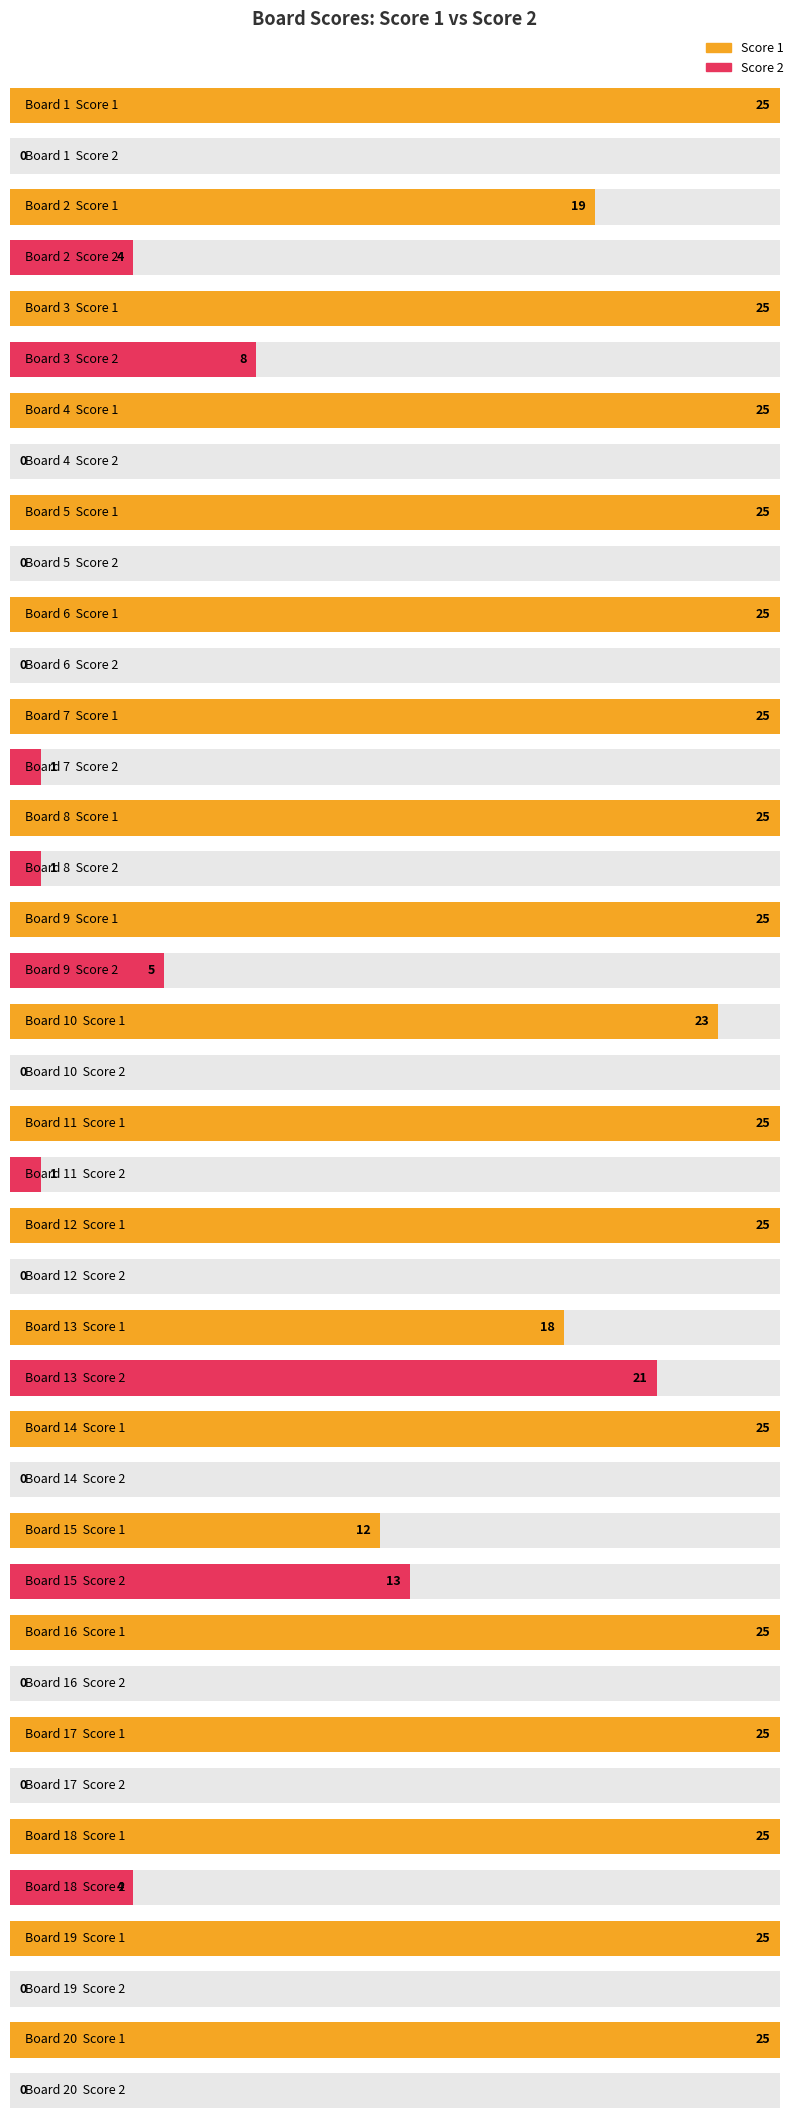

Reading left to right, what are all the values shown in this chart?

Score 1: 1=25	2=19	3=25	4=25	5=25	6=25	7=25	8=25	9=25	10=23	11=25	12=25	13=18	14=25	15=12	16=25	17=25	18=25	19=25	20=25
Score 2: 1=0	2=4	3=8	4=0	5=0	6=0	7=1	8=1	9=5	10=0	11=1	12=0	13=21	14=0	15=13	16=0	17=0	18=4	19=0	20=0